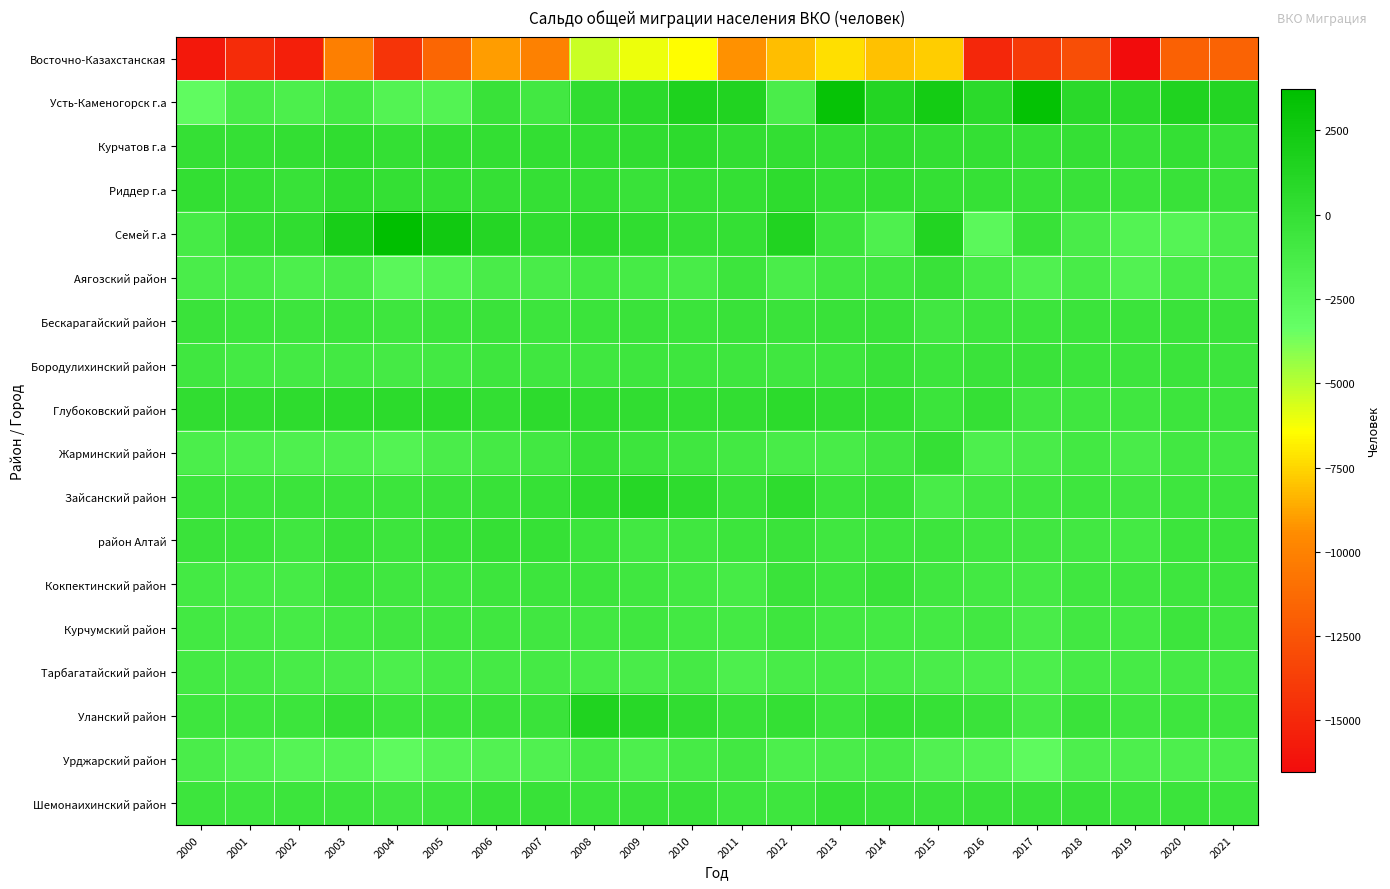

Reading right to left, transcribe all the data shown in this chart.

Восточно-Казахстанская: 2021=-11676	2020=-11829	2019=-16543	2018=-12870	2017=-13956	2016=-14998	2015=-7727	2014=-8068	2013=-7211	2012=-8130	2011=-9292	2010=-6456	2009=-6069	2008=-5326	2007=-9998	2006=-8994	2005=-11500	2004=-14314	2003=-10163	2002=-15502	2001=-14794	2000=-15891
Усть-Каменогорск г.а: 2021=1234	2020=1490	2019=651	2018=762	2017=3377	2016=703	2015=2284	2014=1210	2013=3208	2012=-1464	2011=1402	2010=1564	2009=638	2008=246	2007=-942	2006=-298	2005=-2066	2004=-2116	2003=-1082	2002=-1638	2001=-1334	2000=-2978
Курчатов г.а: 2021=-175	2020=2	2019=-189	2018=-53	2017=-90	2016=28	2015=108	2014=296	2013=76	2012=114	2011=164	2010=533	2009=273	2008=153	2007=136	2006=151	2005=187	2004=28	2003=340	2002=117	2001=-54	2000=-53
Риддер г.а: 2021=-346	2020=-257	2019=-446	2018=-251	2017=-207	2016=-87	2015=5	2014=80	2013=15	2012=433	2011=0	2010=-59	2009=-250	2008=-66	2007=-66	2006=-50	2005=50	2004=67	2003=377	2002=-195	2001=-68	2000=86
Семей г.а: 2021=-1471	2020=-2291	2019=-2093	2018=-1418	2017=-199	2016=-2671	2015=1276	2014=-1797	2013=-608	2012=1359	2011=77	2010=-46	2009=339	2008=510	2007=357	2006=1102	2005=2479	2004=3720	2003=2025	2002=386	2001=-48	2000=-1237
Аягозский район: 2021=-1318	2020=-1335	2019=-1981	2018=-1315	2017=-1856	2016=-1239	2015=-254	2014=-752	2013=-933	2012=-1436	2011=-619	2010=-1304	2009=-1213	2008=-1088	2007=-1368	2006=-1413	2005=-2075	2004=-2547	2003=-1491	2002=-1615	2001=-1287	2000=-1427
Бескарагайский район: 2021=-352	2020=-354	2019=-422	2018=-412	2017=-548	2016=-625	2015=-819	2014=-305	2013=-254	2012=-359	2011=-312	2010=-422	2009=-322	2008=-434	2007=-630	2006=-324	2005=-467	2004=-675	2003=-435	2002=-556	2001=-505	2000=-378
Бородулихинский район: 2021=-592	2020=-459	2019=-593	2018=-483	2017=-334	2016=-377	2015=-511	2014=-277	2013=-653	2012=-735	2011=-671	2010=-681	2009=-692	2008=-775	2007=-735	2006=-698	2005=-980	2004=-1132	2003=-984	2002=-1081	2001=-1078	2000=-768
Глубоковский район: 2021=-630	2020=-565	2019=-732	2018=-722	2017=-855	2016=-11	2015=-468	2014=154	2013=313	2012=610	2011=196	2010=99	2009=258	2008=331	2007=526	2006=85	2005=633	2004=627	2003=622	2002=444	2001=244	2000=255
Жарминский район: 2021=-988	2020=-921	2019=-1380	2018=-1021	2017=-1398	2016=-1703	2015=-8	2014=-812	2013=-1299	2012=-1273	2011=-1013	2010=-732	2009=-563	2008=-192	2007=-871	2006=-1111	2005=-1435	2004=-2097	2003=-1757	2002=-1809	2001=-1683	2000=-1510
Зайсанский район: 2021=-598	2020=-650	2019=-830	2018=-694	2017=-734	2016=-928	2015=-1303	2014=-260	2013=-465	2012=405	2011=-191	2010=460	2009=963	2008=449	2007=-102	2006=-233	2005=-394	2004=-522	2003=-422	2002=-396	2001=-572	2000=-511
район Алтай: 2021=-468	2020=-533	2019=-1085	2018=-909	2017=-837	2016=-777	2015=-623	2014=-711	2013=-718	2012=-381	2011=-493	2010=-732	2009=-874	2008=-551	2007=-125	2006=-14	2005=-206	2004=-602	2003=-286	2002=-751	2001=-418	2000=-330
Кокпектинский район: 2021=-595	2020=-637	2019=-779	2018=-791	2017=-1157	2016=-970	2015=-783	2014=-252	2013=-659	2012=-373	2011=-1262	2010=-950	2009=-782	2008=-632	2007=-597	2006=-595	2005=-762	2004=-782	2003=-604	2002=-1213	2001=-1264	2000=-1072
Курчумский район: 2021=-758	2020=-622	2019=-1087	2018=-939	2017=-1421	2016=-912	2015=-1043	2014=-1034	2013=-962	2012=-662	2011=-1052	2010=-1022	2009=-763	2008=-905	2007=-794	2006=-778	2005=-736	2004=-836	2003=-966	2002=-1202	2001=-1185	2000=-969
Тарбагатайский район: 2021=-1098	2020=-1122	2019=-1254	2018=-1204	2017=-1661	2016=-1506	2015=-1472	2014=-1273	2013=-1218	2012=-1311	2011=-1720	2010=-1152	2009=-1401	2008=-1344	2007=-1154	2006=-1143	2005=-1239	2004=-1605	2003=-1366	2002=-1321	2001=-1144	2000=-1087
Уланский район: 2021=-657	2020=-634	2019=-774	2018=-383	2017=-1179	2016=-342	2015=-83	2014=36	2013=-588	2012=3	2011=-224	2010=280	2009=874	2008=1459	2007=-378	2006=-318	2005=-414	2004=-508	2003=-34	2002=-544	2001=-675	2000=-661
Урджарский район: 2021=-1556	2020=-1682	2019=-1675	2018=-1674	2017=-2903	2016=-2070	2015=-1958	2014=-1267	2013=-1497	2012=-1603	2011=-946	2010=-1210	2009=-1707	2008=-1265	2007=-1884	2006=-1995	2005=-2232	2004=-2927	2003=-2199	2002=-2277	2001=-1863	2000=-1472
Шемонаихинский район: 2021=-522	2020=-435	2019=-591	2018=-293	2017=-288	2016=-287	2015=-362	2014=-246	2013=-158	2012=-665	2011=-637	2010=-314	2009=-340	2008=-396	2007=-228	2006=-227	2005=-659	2004=-834	2003=-604	2002=-550	2001=-682	2000=-630